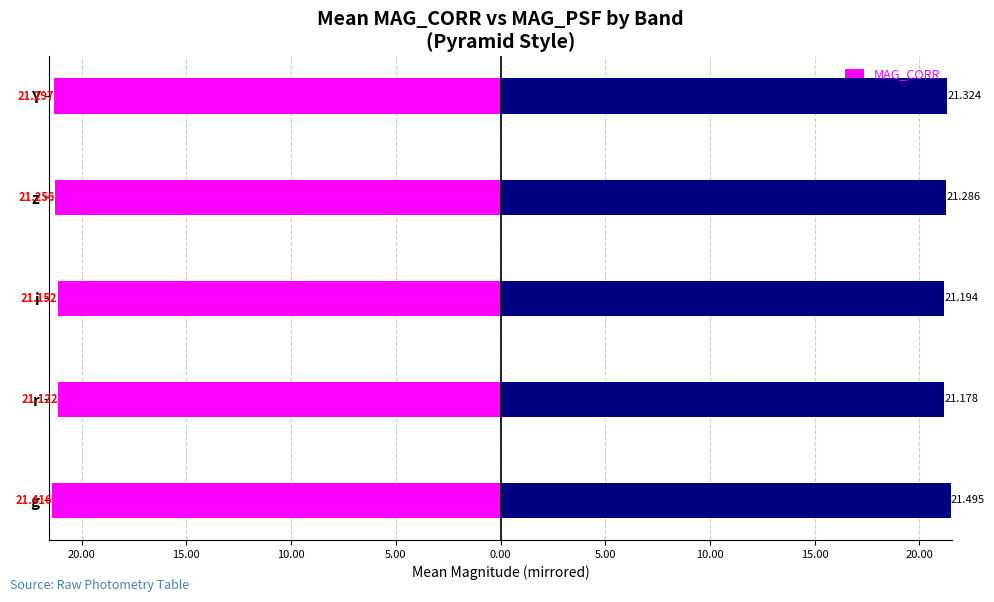

Reading left to right, transcribe all the data shown in this chart.

MAG_CORR: -21.4	-21.1	-21.2	-21.3	-21.3
MAG_PSF: 21.5	21.2	21.2	21.3	21.3